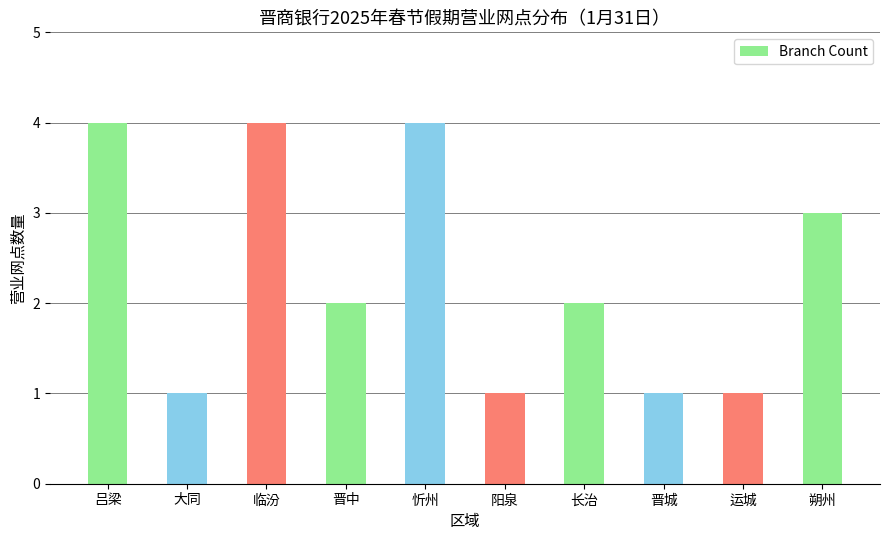

The chart shows a value of 1 at 忻州. True or false?

False